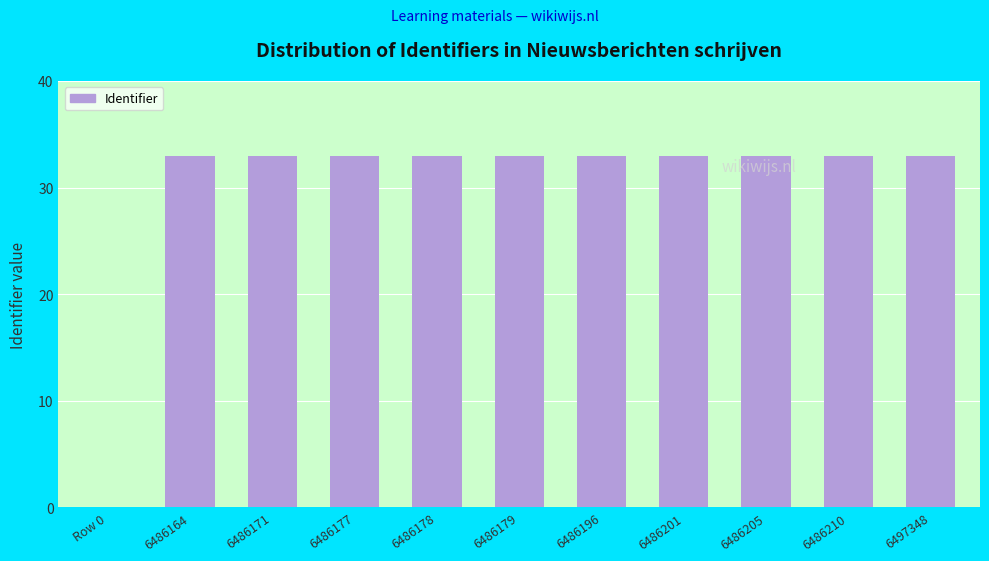

The chart shows a value of 33.0 at 6497348. True or false?

True